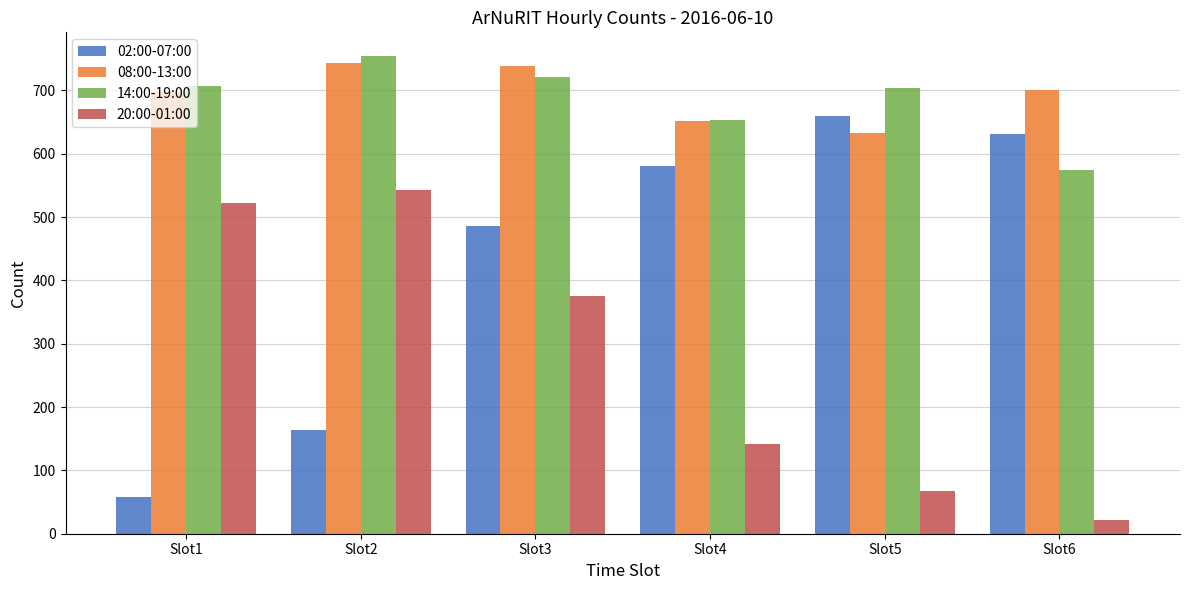

What is the average value of the 02:00-07:00 series?

430